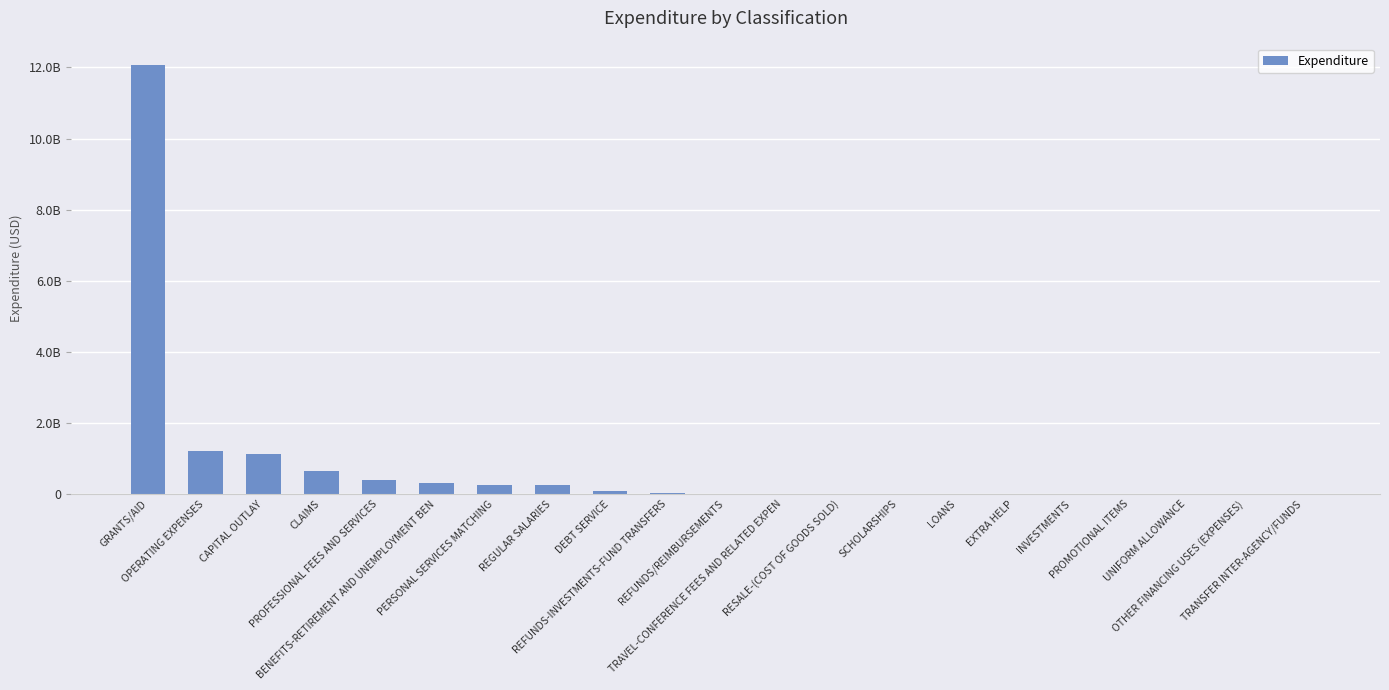

Which has a higher value, SCHOLARSHIPS or BENEFITS-RETIREMENT AND UNEMPLOYMENT BEN?

BENEFITS-RETIREMENT AND UNEMPLOYMENT BEN